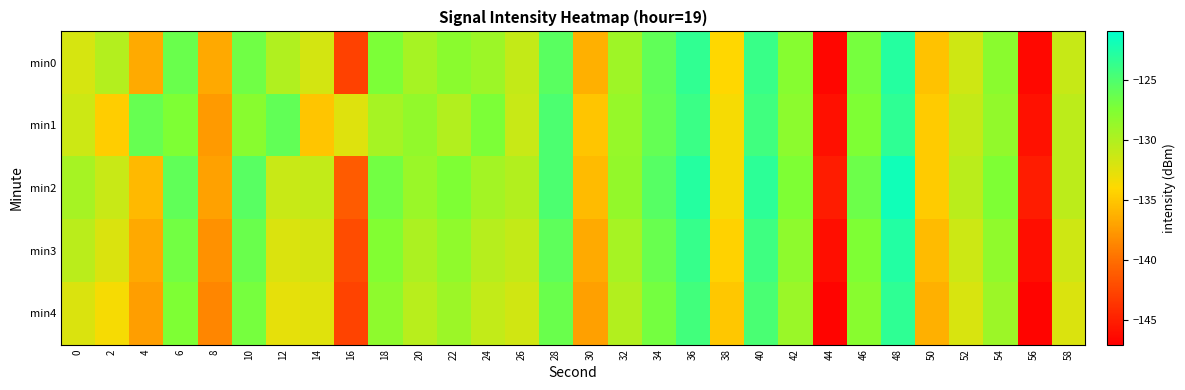

Rank the series at 38 from lowest to highest value.

min4, min3, min0, min1, min2